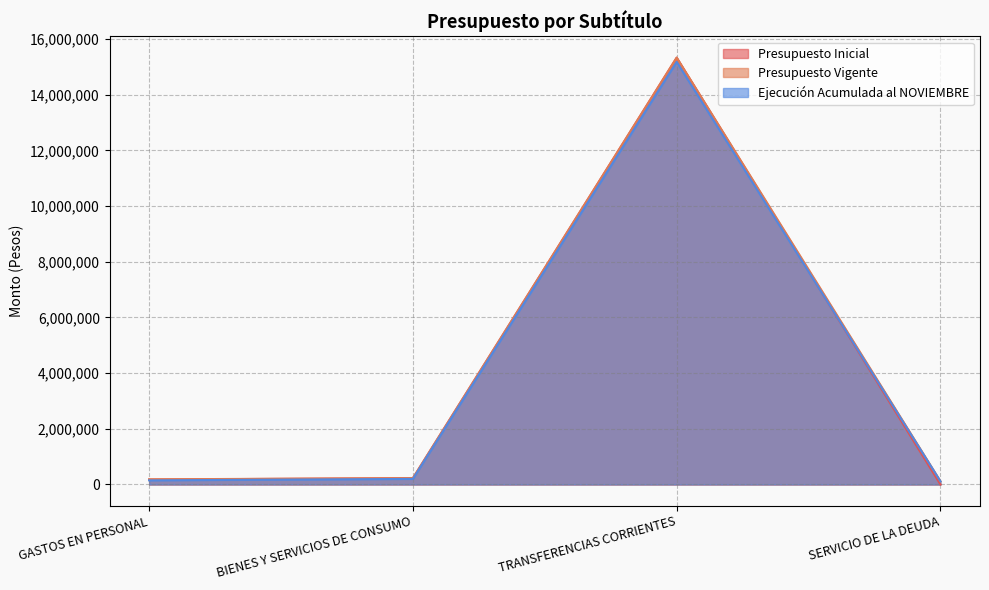

What is the difference between the maximum and minimum values in the Ejecución Acumulada al NOVIEMBRE series?

15061726